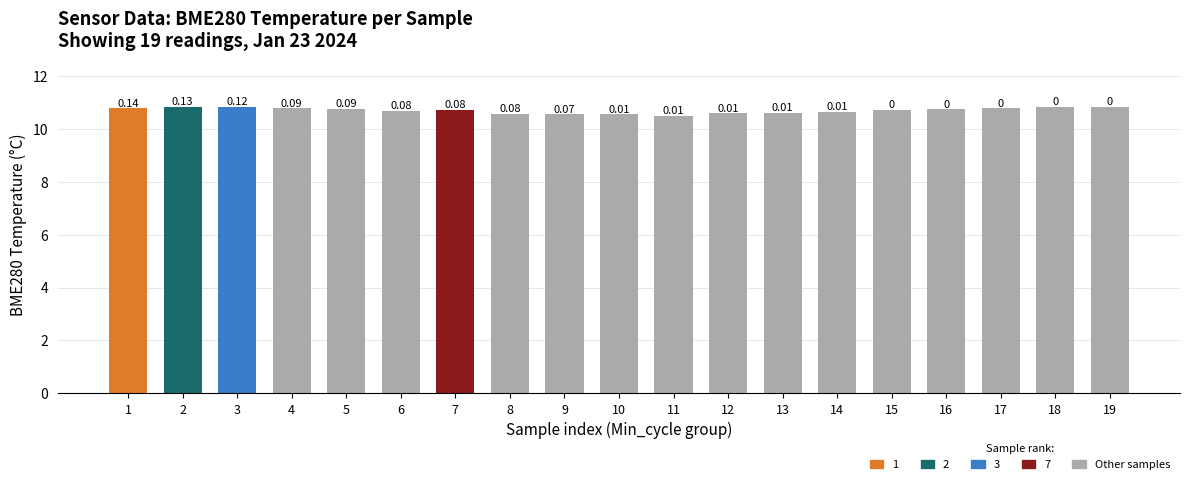

Reading left to right, what are all the values shown in this chart?

1=10.8	2=10.8	3=10.8	4=10.8	5=10.8	6=10.7	7=10.7	8=10.6	9=10.5	10=10.5	11=10.5	12=10.6	13=10.6	14=10.7	15=10.7	16=10.7	17=10.8	18=10.8	19=10.8